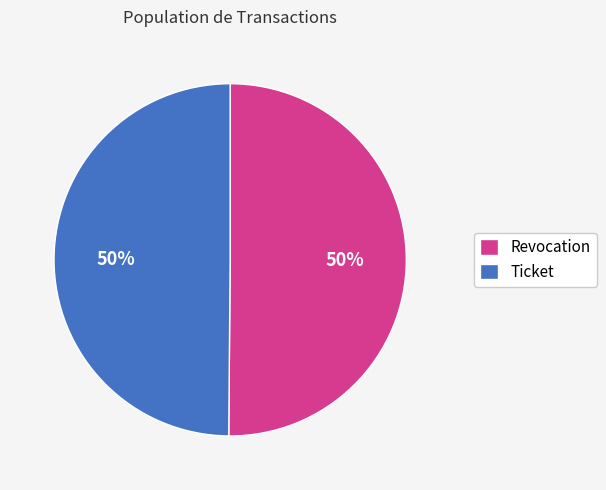

To the nearest percent, what portion does Ticket represent?

50%